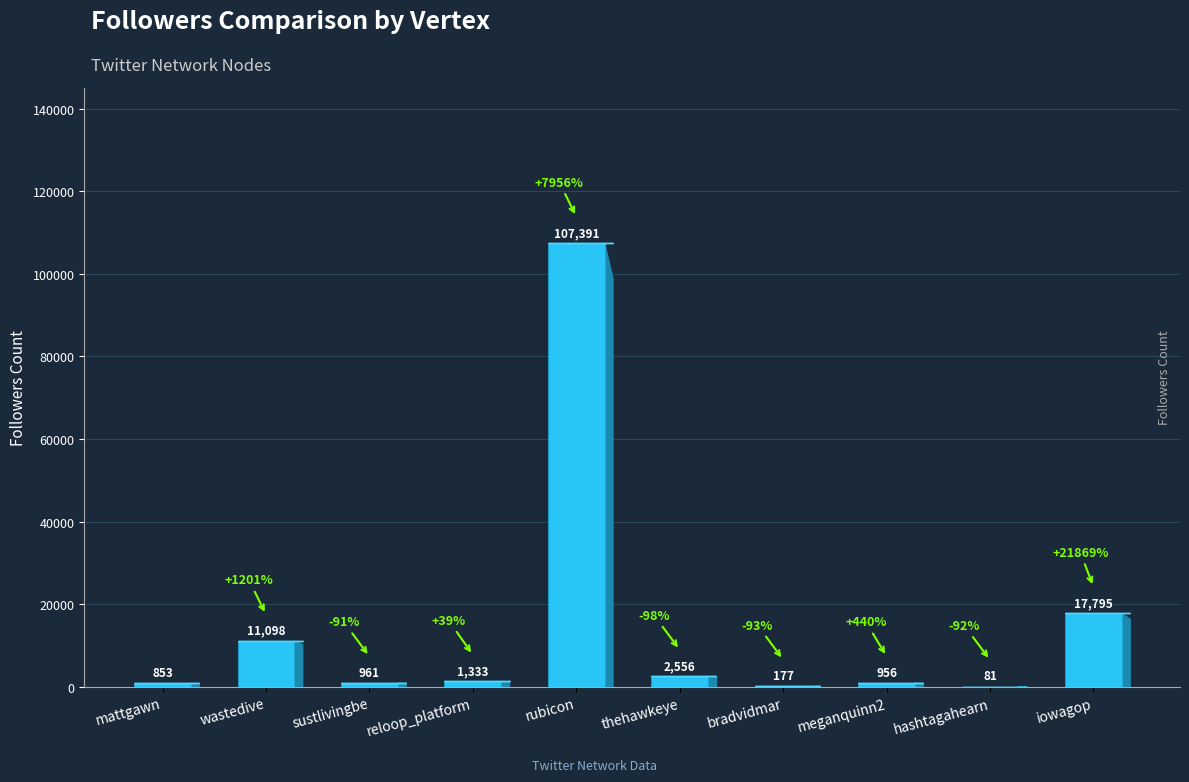

What is the sum of all values?

143201